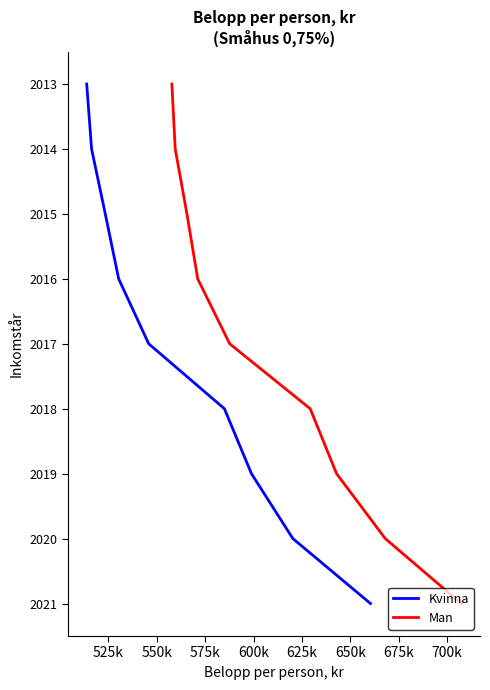

What is the difference between the Man values at 600k and 525k?

3